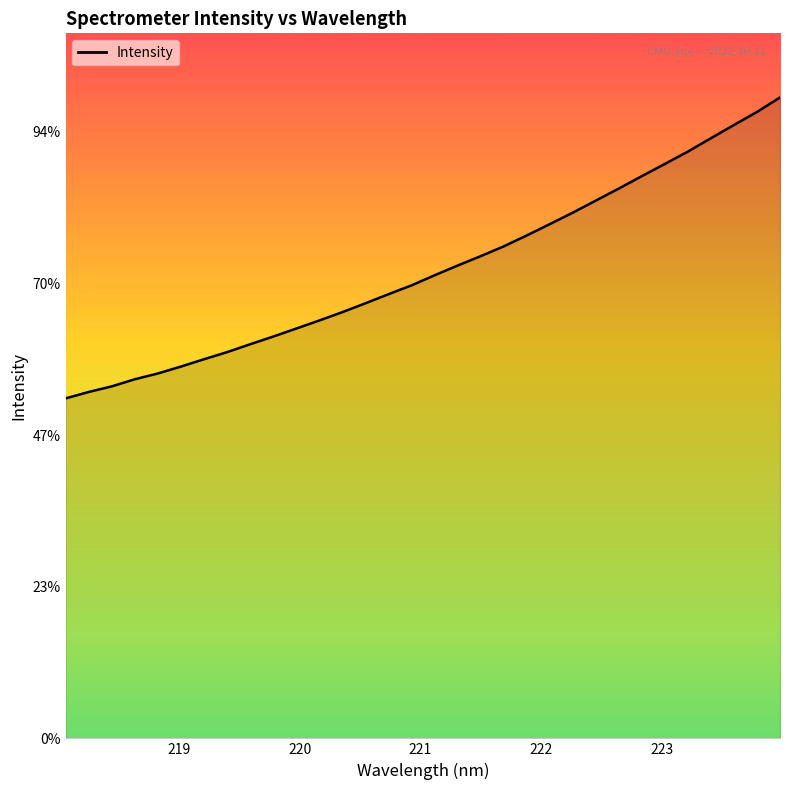

Is this an area chart (filled region under the line)?

Yes